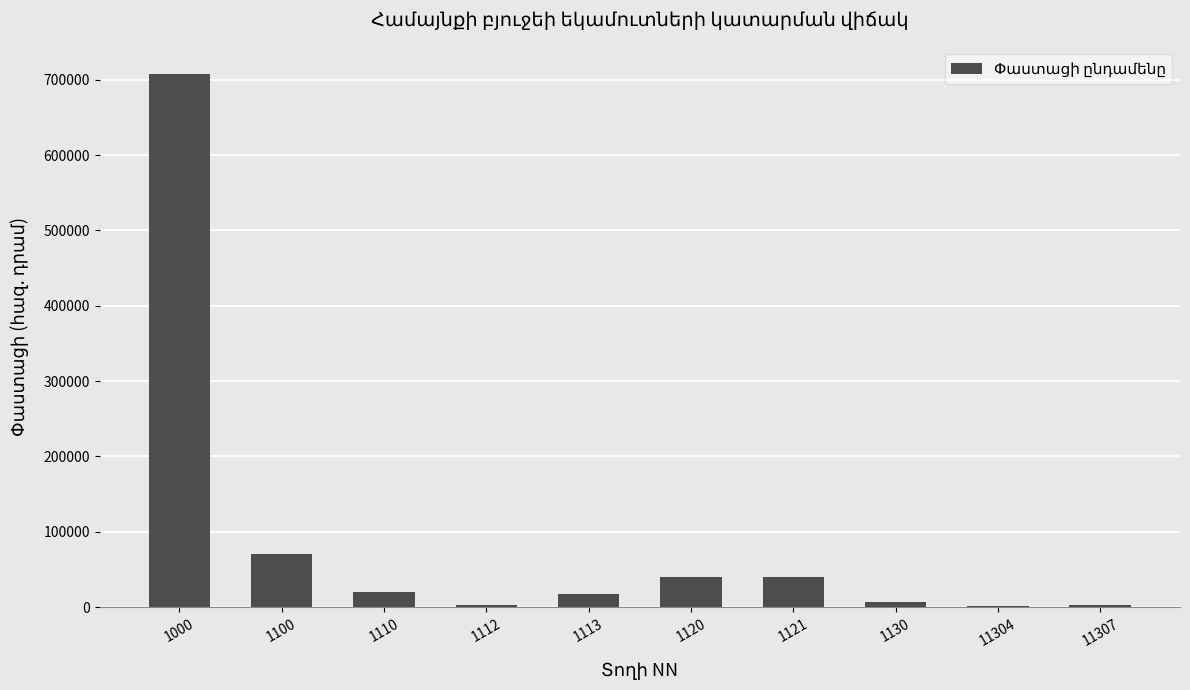

True or false: the data shows 14967.5 at 1120.

False